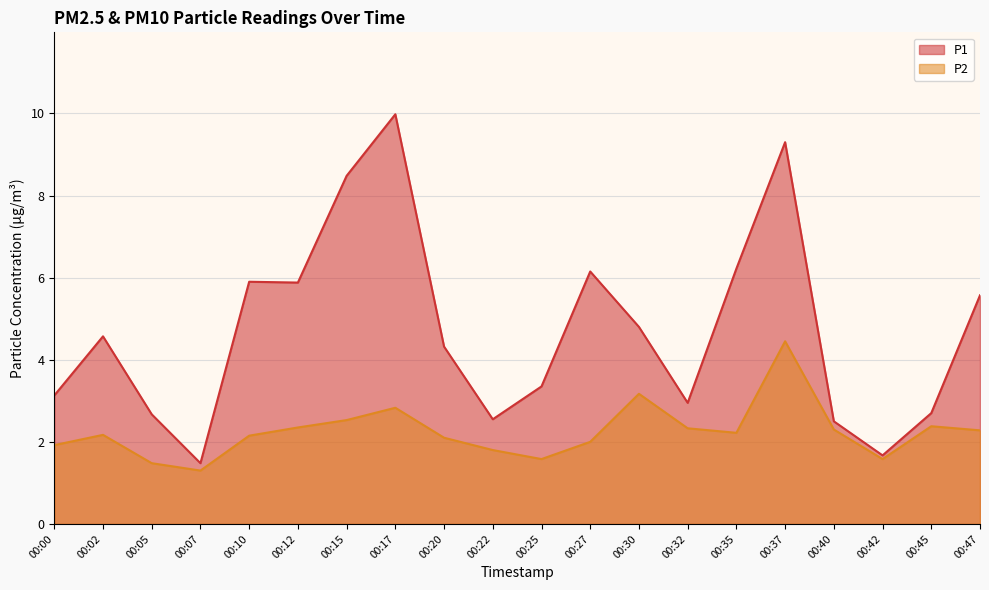

True or false: P1 and P2 cross at least once.

False